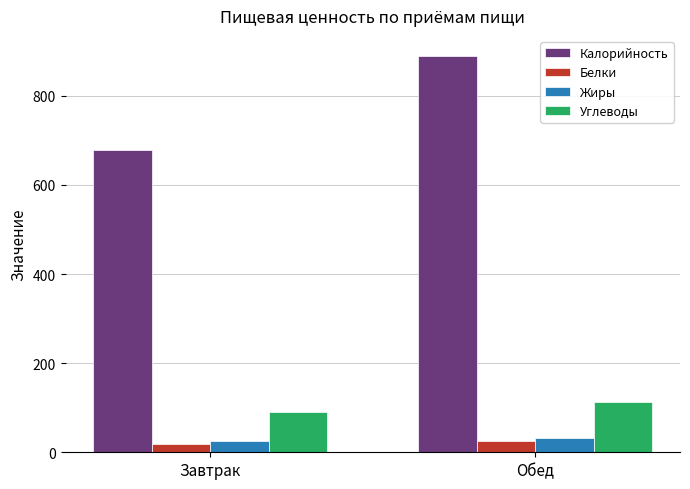

How many bars are there in each group?

4